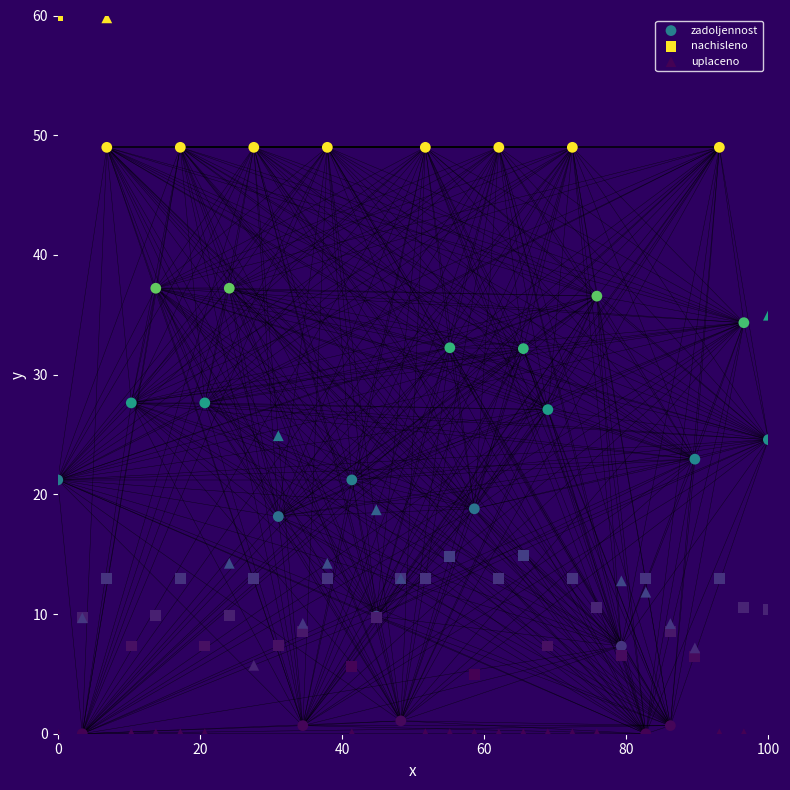

What are all the series names shown in the legend?

zadoljennost, nachisleno, uplaceno